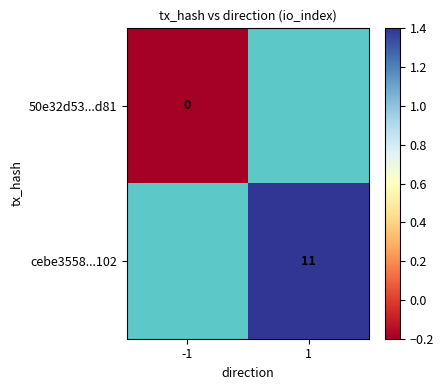

The cebe3558...102 series shows 11.0 at 1. True or false?

True